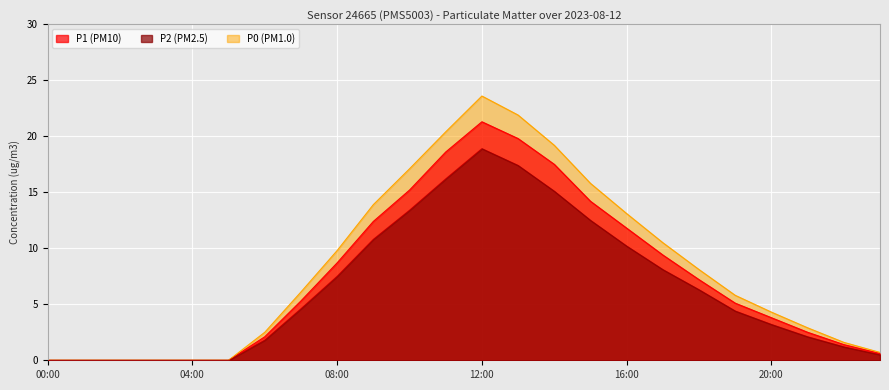

True or false: P1 and P0 cross at least once.

False